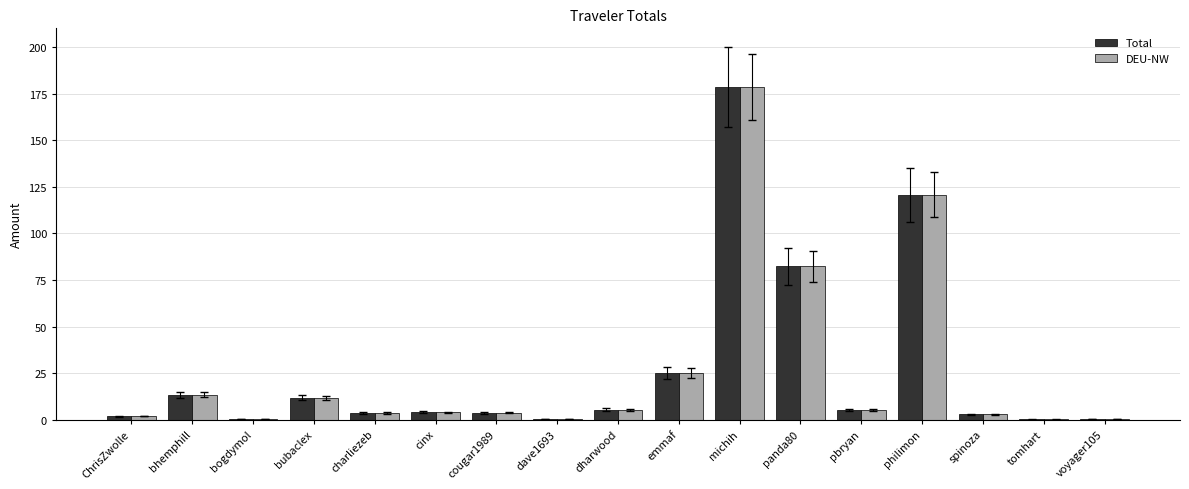

Where does the Total series first go above 3?

bhemphill